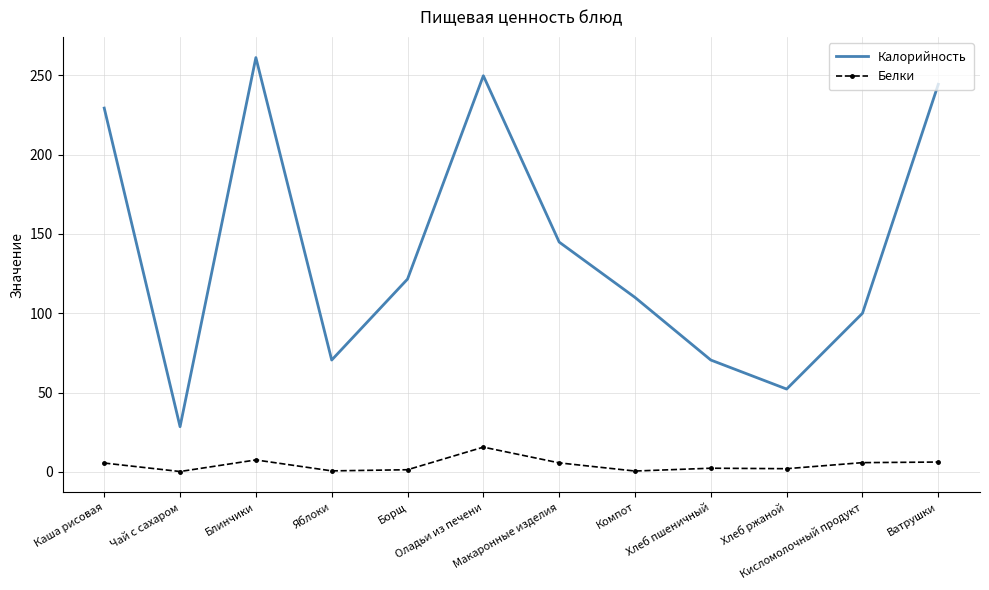

What is the average value of the Белки series?

4.4